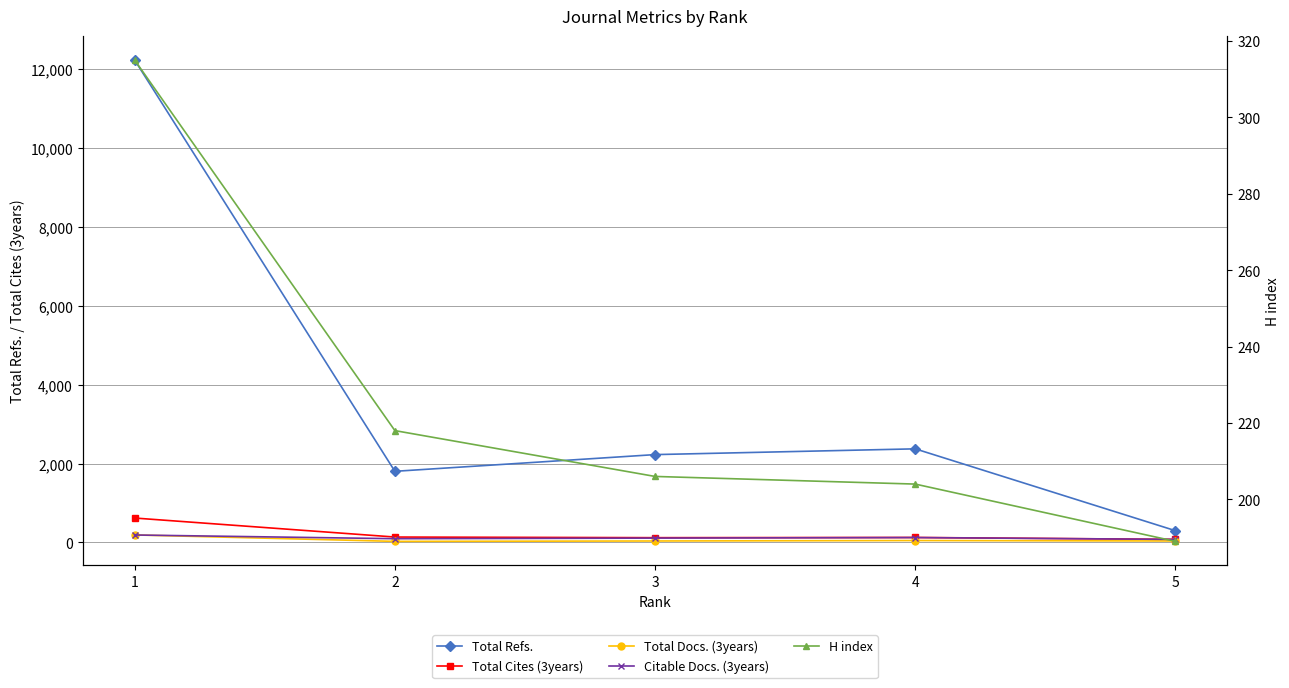

True or false: Citable Docs. (3years) and Total Cites (3years) intersect in this chart.

False